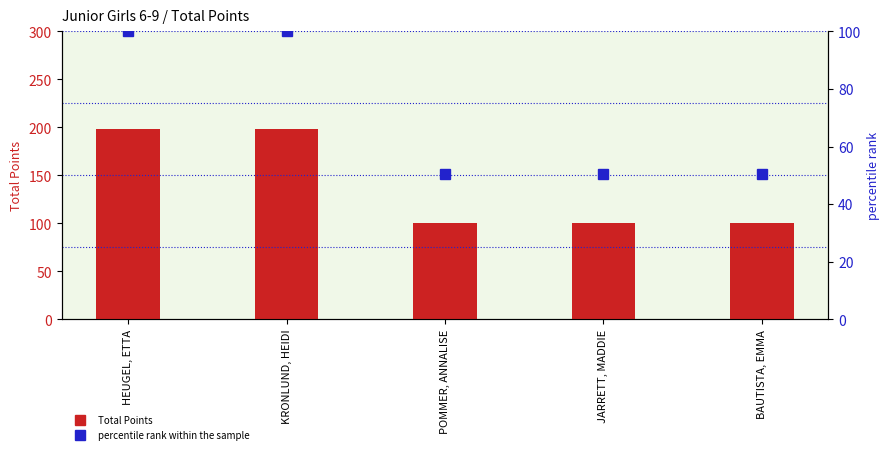

Reading right to left, what are all the values shown in this chart?

Total Points: 100.0	100.0	100.0	198.0	198.0
percentile rank within the sample: 50.5	50.5	50.5	100.0	100.0